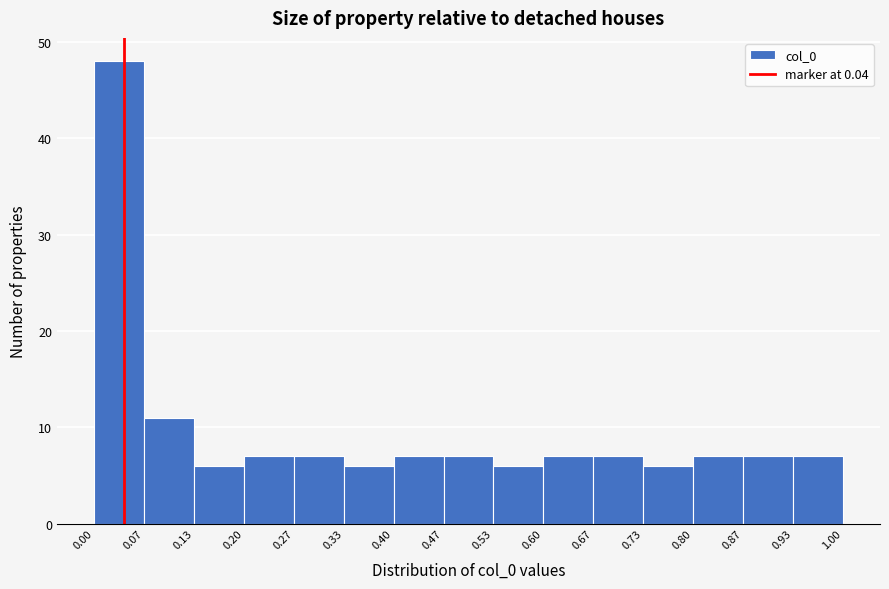

Reading left to right, transcribe this chart: for each bar, give the range it covers on the x-axis and its height. The values are not printed on the chart, so give them approximately, as read against the axis.

0.00 to 0.07: 48
0.07 to 0.13: 11
0.13 to 0.20: 6
0.20 to 0.27: 7
0.27 to 0.33: 7
0.33 to 0.40: 6
0.40 to 0.47: 7
0.47 to 0.53: 7
0.53 to 0.60: 6
0.60 to 0.67: 7
0.67 to 0.73: 7
0.73 to 0.80: 6
0.80 to 0.87: 7
0.87 to 0.93: 7
0.93 to 1.00: 7